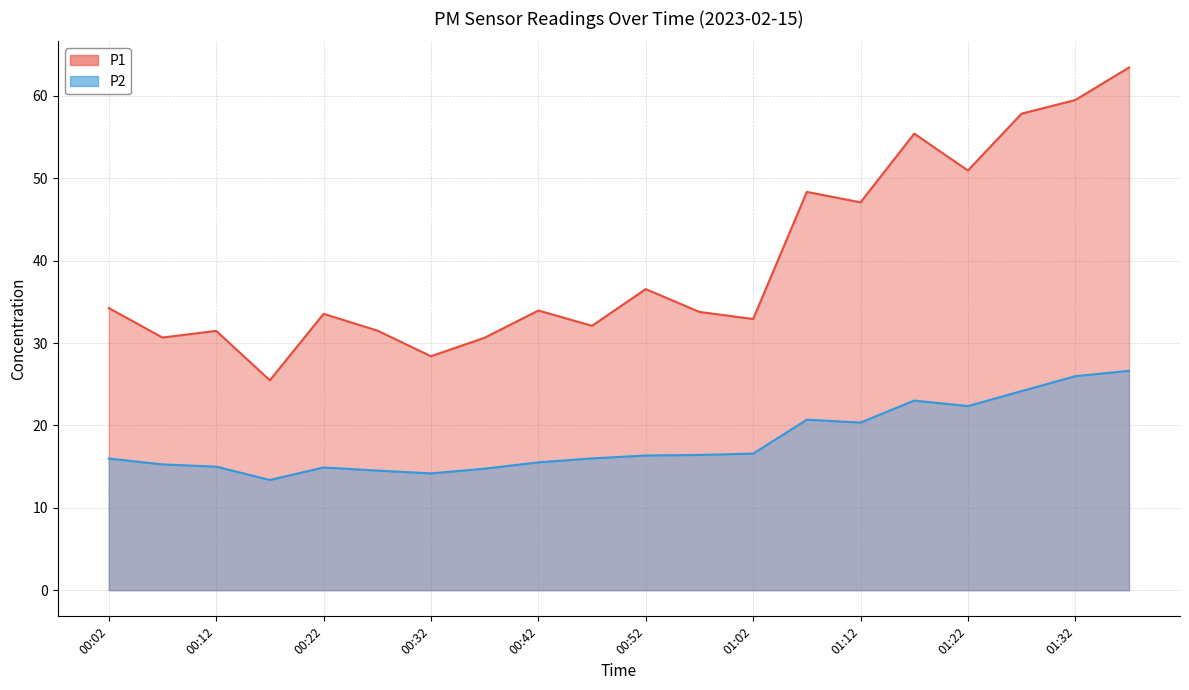

What is the value of the P2 point at the 8th from the left?

14.8